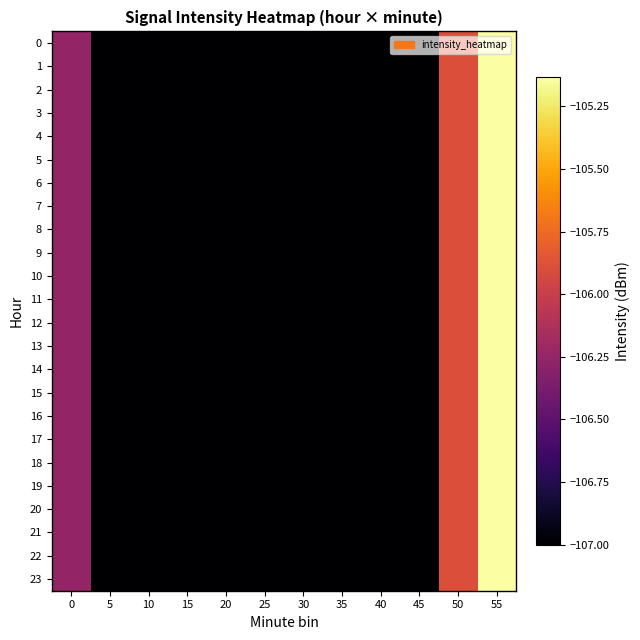

Reading right to left, what are all the values shown in this chart?

0: 55=-105.1	50=-105.9	45=-107.0	40=-107.0	35=-107.0	30=-107.0	25=-107.0	20=-107.0	15=-107.0	10=-107.0	5=-107.0	0=-106.3
1: 55=-105.1	50=-105.9	45=-107.0	40=-107.0	35=-107.0	30=-107.0	25=-107.0	20=-107.0	15=-107.0	10=-107.0	5=-107.0	0=-106.3
2: 55=-105.1	50=-105.9	45=-107.0	40=-107.0	35=-107.0	30=-107.0	25=-107.0	20=-107.0	15=-107.0	10=-107.0	5=-107.0	0=-106.3
3: 55=-105.1	50=-105.9	45=-107.0	40=-107.0	35=-107.0	30=-107.0	25=-107.0	20=-107.0	15=-107.0	10=-107.0	5=-107.0	0=-106.3
4: 55=-105.1	50=-105.9	45=-107.0	40=-107.0	35=-107.0	30=-107.0	25=-107.0	20=-107.0	15=-107.0	10=-107.0	5=-107.0	0=-106.3
5: 55=-105.1	50=-105.9	45=-107.0	40=-107.0	35=-107.0	30=-107.0	25=-107.0	20=-107.0	15=-107.0	10=-107.0	5=-107.0	0=-106.3
6: 55=-105.1	50=-105.9	45=-107.0	40=-107.0	35=-107.0	30=-107.0	25=-107.0	20=-107.0	15=-107.0	10=-107.0	5=-107.0	0=-106.3
7: 55=-105.1	50=-105.9	45=-107.0	40=-107.0	35=-107.0	30=-107.0	25=-107.0	20=-107.0	15=-107.0	10=-107.0	5=-107.0	0=-106.3
8: 55=-105.1	50=-105.9	45=-107.0	40=-107.0	35=-107.0	30=-107.0	25=-107.0	20=-107.0	15=-107.0	10=-107.0	5=-107.0	0=-106.3
9: 55=-105.1	50=-105.9	45=-107.0	40=-107.0	35=-107.0	30=-107.0	25=-107.0	20=-107.0	15=-107.0	10=-107.0	5=-107.0	0=-106.3
10: 55=-105.1	50=-105.9	45=-107.0	40=-107.0	35=-107.0	30=-107.0	25=-107.0	20=-107.0	15=-107.0	10=-107.0	5=-107.0	0=-106.3
11: 55=-105.1	50=-105.9	45=-107.0	40=-107.0	35=-107.0	30=-107.0	25=-107.0	20=-107.0	15=-107.0	10=-107.0	5=-107.0	0=-106.3
12: 55=-105.1	50=-105.9	45=-107.0	40=-107.0	35=-107.0	30=-107.0	25=-107.0	20=-107.0	15=-107.0	10=-107.0	5=-107.0	0=-106.3
13: 55=-105.1	50=-105.9	45=-107.0	40=-107.0	35=-107.0	30=-107.0	25=-107.0	20=-107.0	15=-107.0	10=-107.0	5=-107.0	0=-106.3
14: 55=-105.1	50=-105.9	45=-107.0	40=-107.0	35=-107.0	30=-107.0	25=-107.0	20=-107.0	15=-107.0	10=-107.0	5=-107.0	0=-106.3
15: 55=-105.1	50=-105.9	45=-107.0	40=-107.0	35=-107.0	30=-107.0	25=-107.0	20=-107.0	15=-107.0	10=-107.0	5=-107.0	0=-106.3
16: 55=-105.1	50=-105.9	45=-107.0	40=-107.0	35=-107.0	30=-107.0	25=-107.0	20=-107.0	15=-107.0	10=-107.0	5=-107.0	0=-106.3
17: 55=-105.1	50=-105.9	45=-107.0	40=-107.0	35=-107.0	30=-107.0	25=-107.0	20=-107.0	15=-107.0	10=-107.0	5=-107.0	0=-106.3
18: 55=-105.1	50=-105.9	45=-107.0	40=-107.0	35=-107.0	30=-107.0	25=-107.0	20=-107.0	15=-107.0	10=-107.0	5=-107.0	0=-106.3
19: 55=-105.1	50=-105.9	45=-107.0	40=-107.0	35=-107.0	30=-107.0	25=-107.0	20=-107.0	15=-107.0	10=-107.0	5=-107.0	0=-106.3
20: 55=-105.1	50=-105.9	45=-107.0	40=-107.0	35=-107.0	30=-107.0	25=-107.0	20=-107.0	15=-107.0	10=-107.0	5=-107.0	0=-106.3
21: 55=-105.1	50=-105.9	45=-107.0	40=-107.0	35=-107.0	30=-107.0	25=-107.0	20=-107.0	15=-107.0	10=-107.0	5=-107.0	0=-106.3
22: 55=-105.1	50=-105.9	45=-107.0	40=-107.0	35=-107.0	30=-107.0	25=-107.0	20=-107.0	15=-107.0	10=-107.0	5=-107.0	0=-106.3
23: 55=-105.1	50=-105.9	45=-107.0	40=-107.0	35=-107.0	30=-107.0	25=-107.0	20=-107.0	15=-107.0	10=-107.0	5=-107.0	0=-106.3